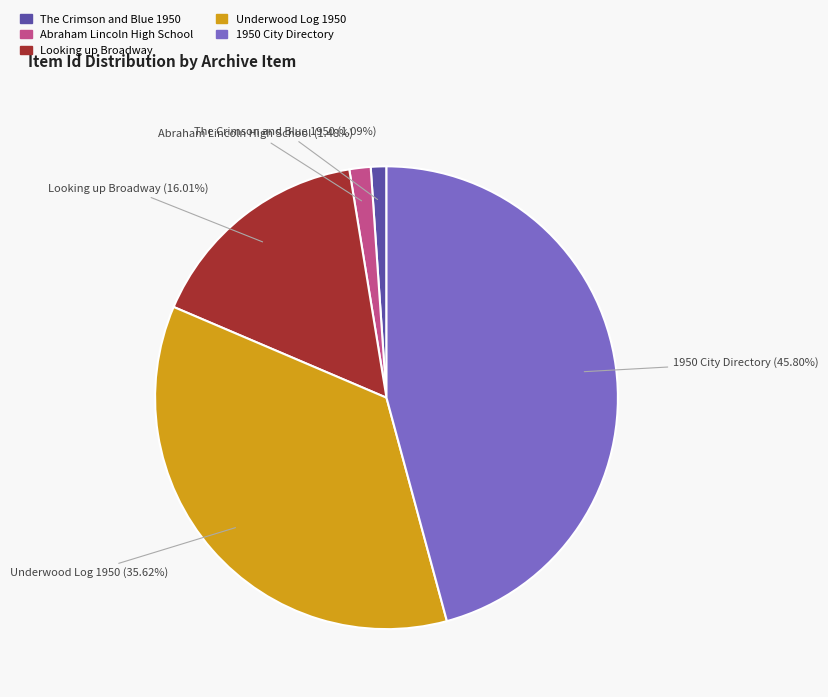

Which slice is the largest?

1950 City Directory